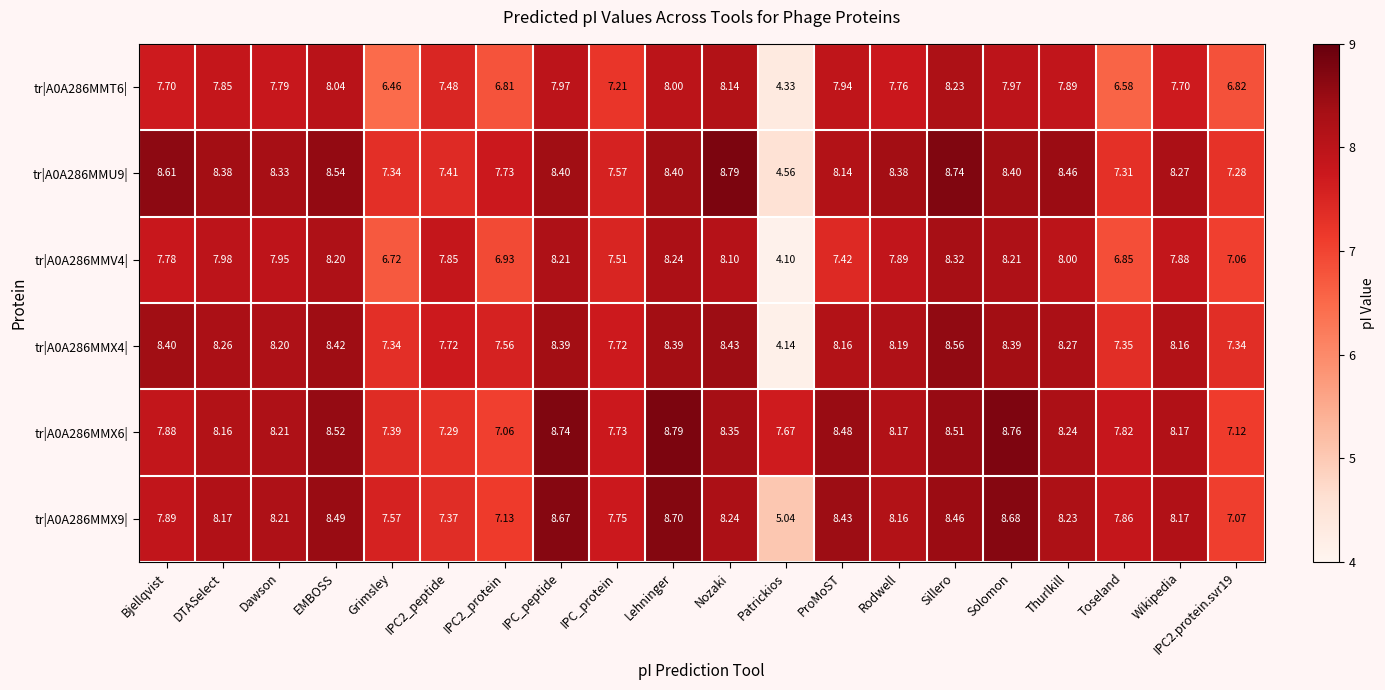

Which category has the lowest value in the tr|A0A286MMX4| series?

Patrickios